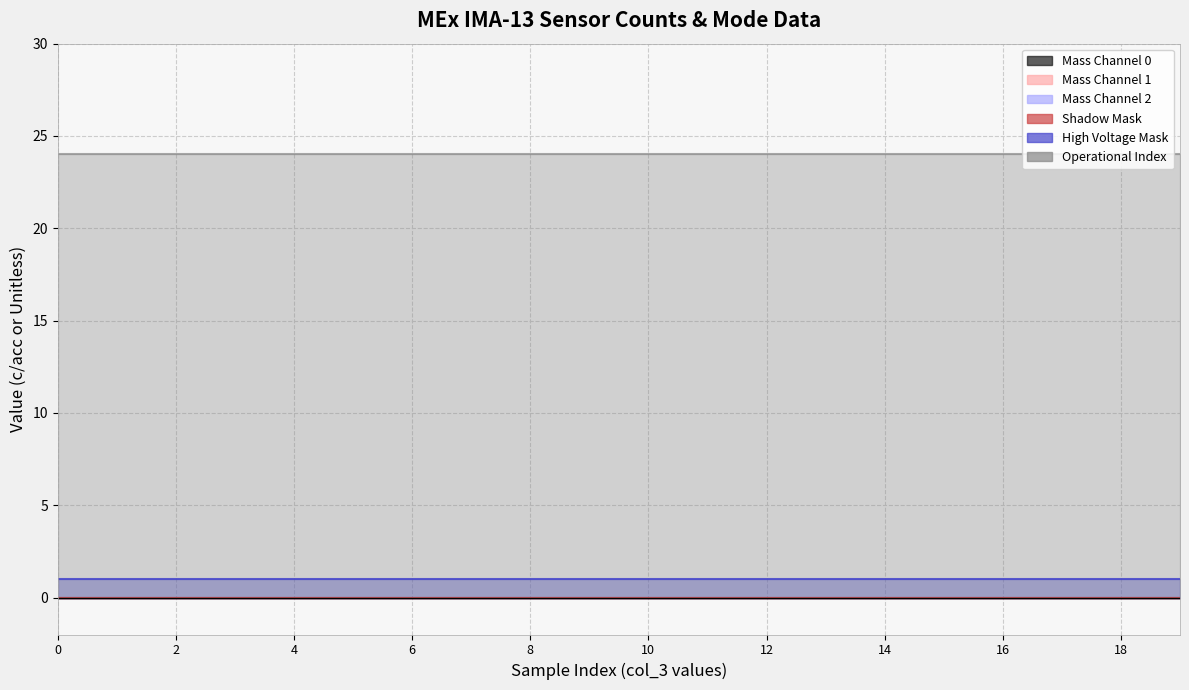

Which series has the largest total across all categories?

Operational Index